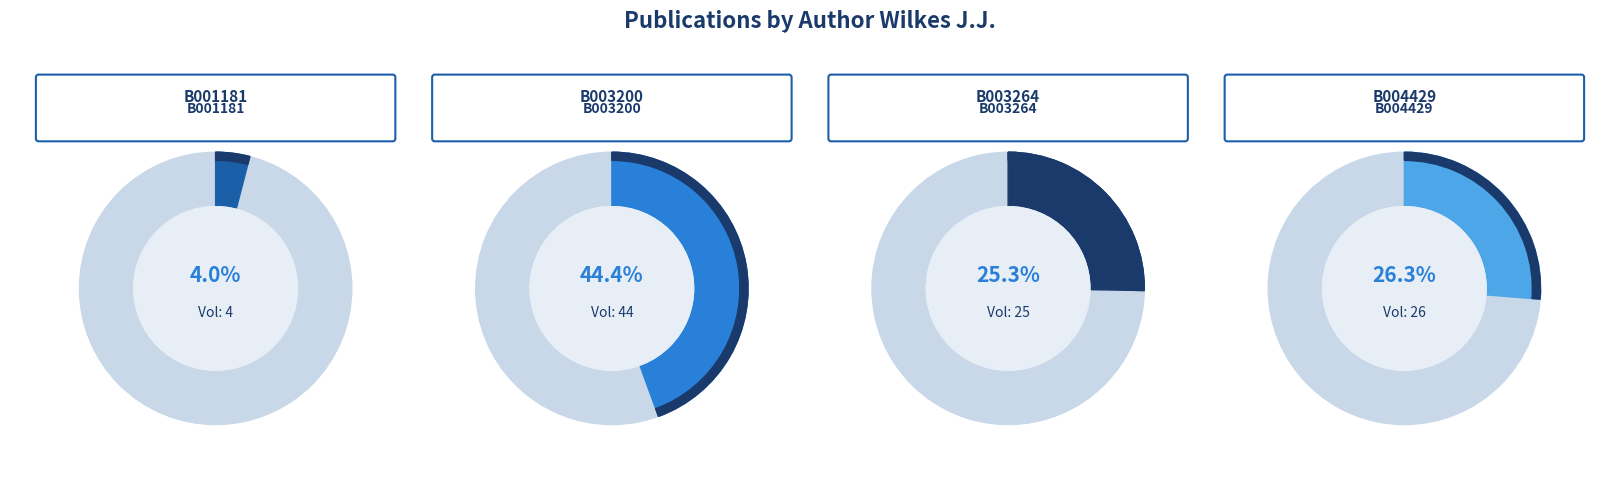

Count the number of slices in the pie.

4